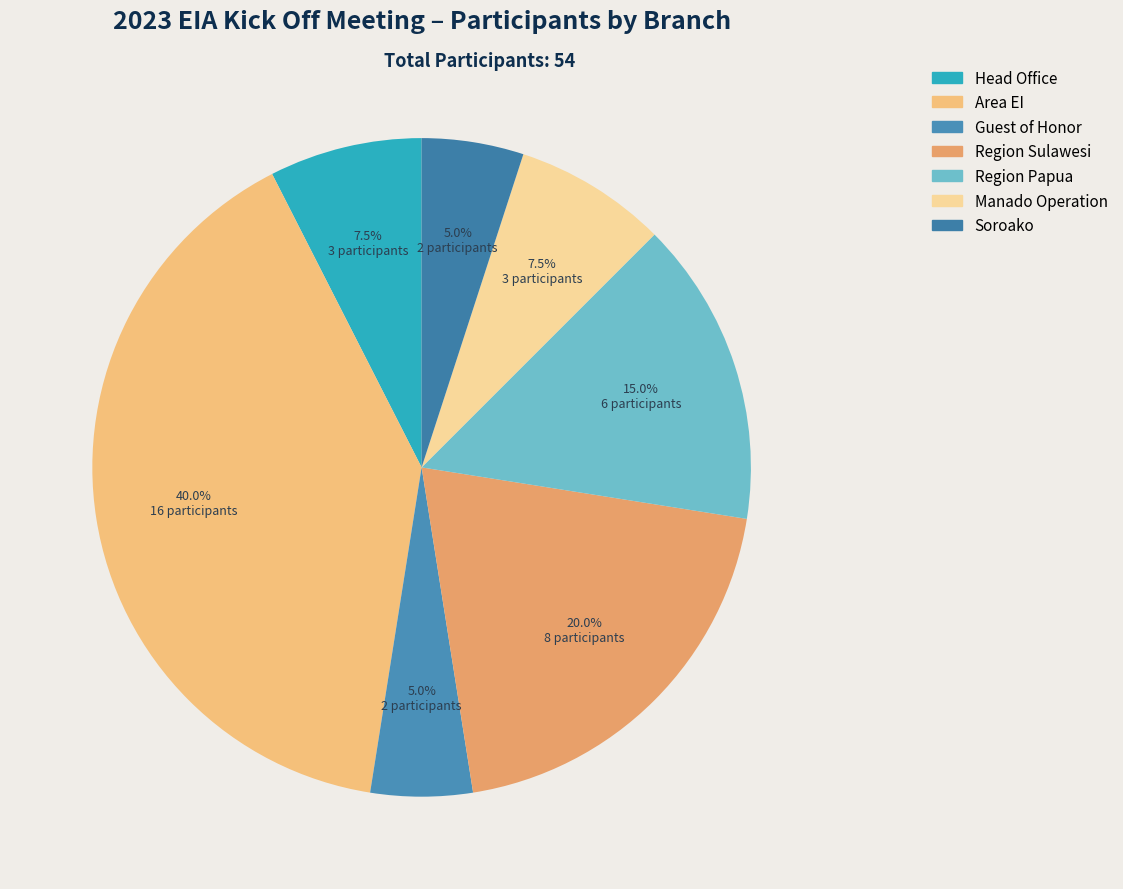

Is there any slice that represents more than half of the pie?

No